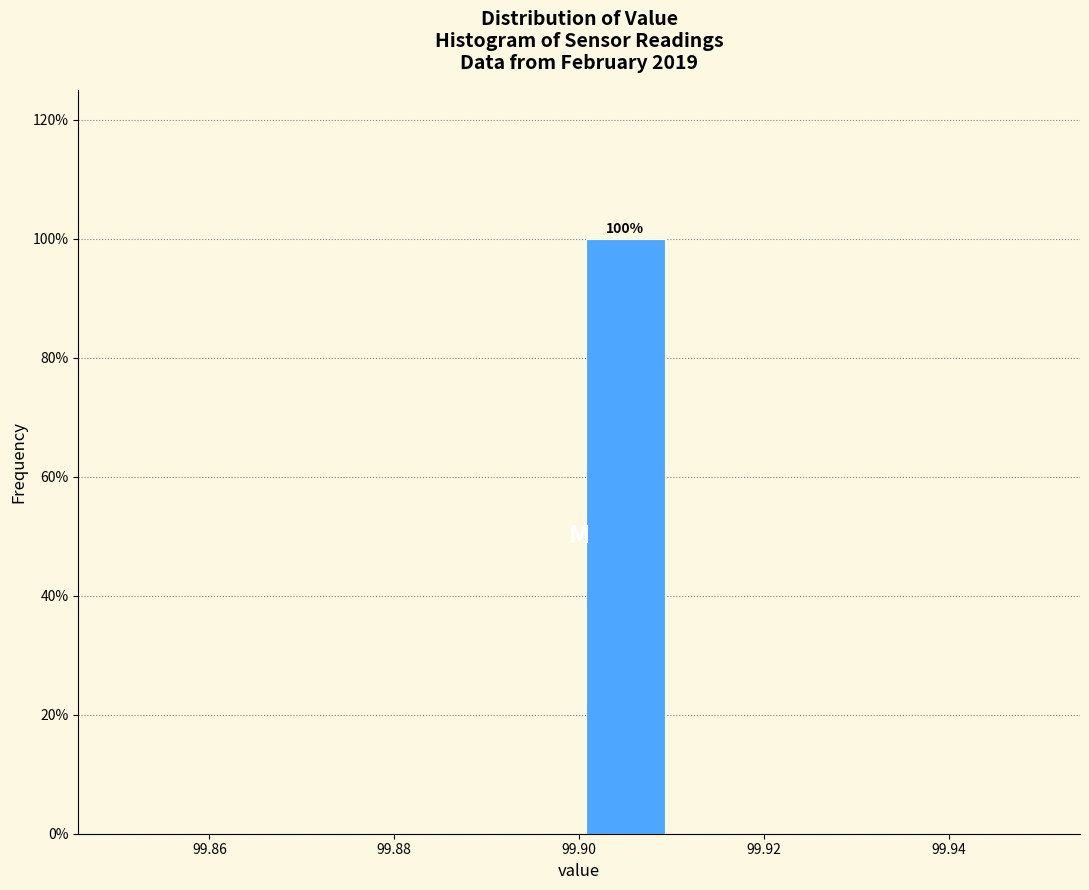

Which range on the x-axis has the tallest bar?

99.90 to 99.91